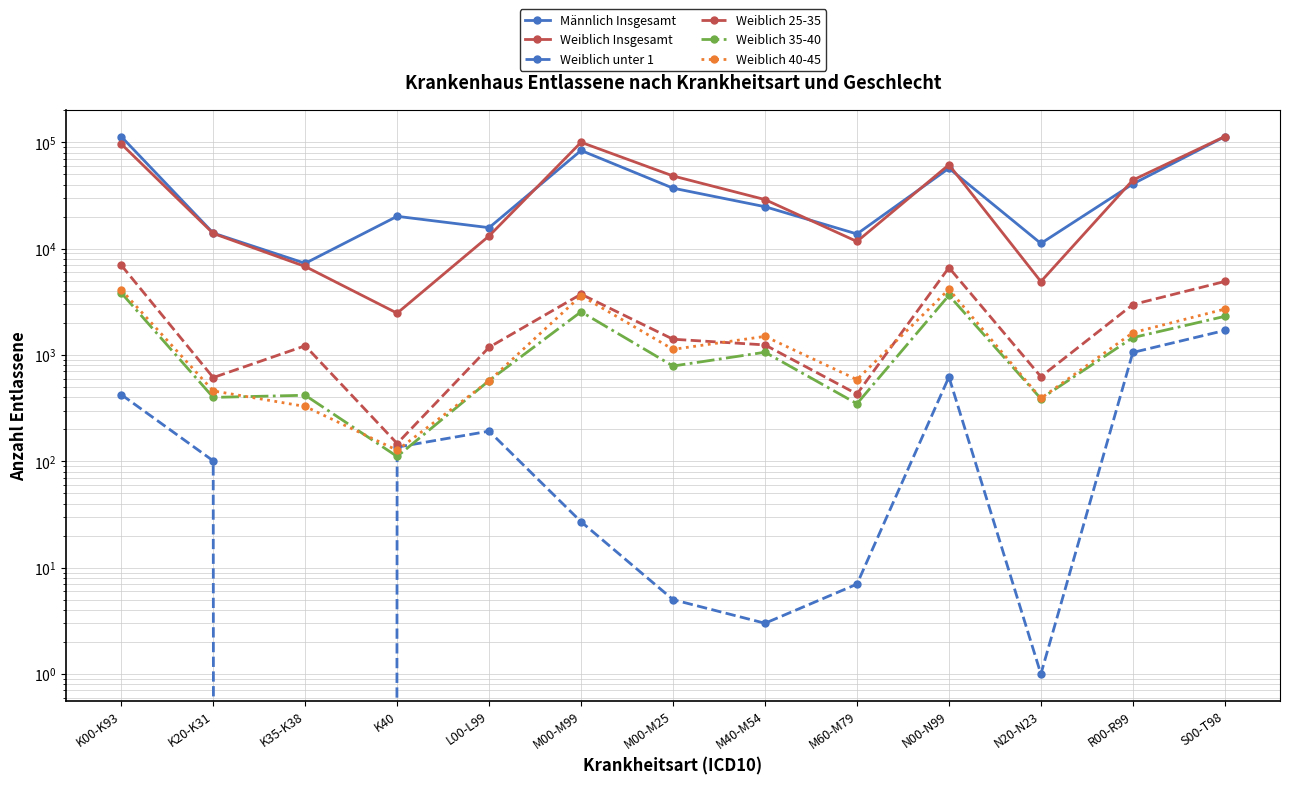

At L00-L99, list the series in order from largest to smallest.

Männlich Insgesamt, Weiblich Insgesamt, Weiblich 25-35, Weiblich 35-40, Weiblich 40-45, Weiblich unter 1